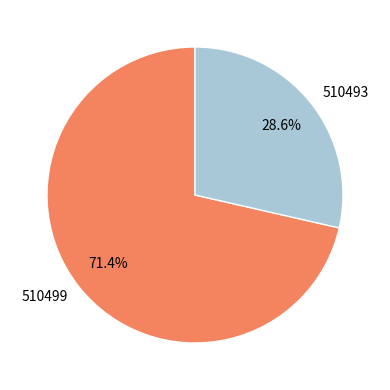

Does 510499 account for over 50% of the chart?

Yes